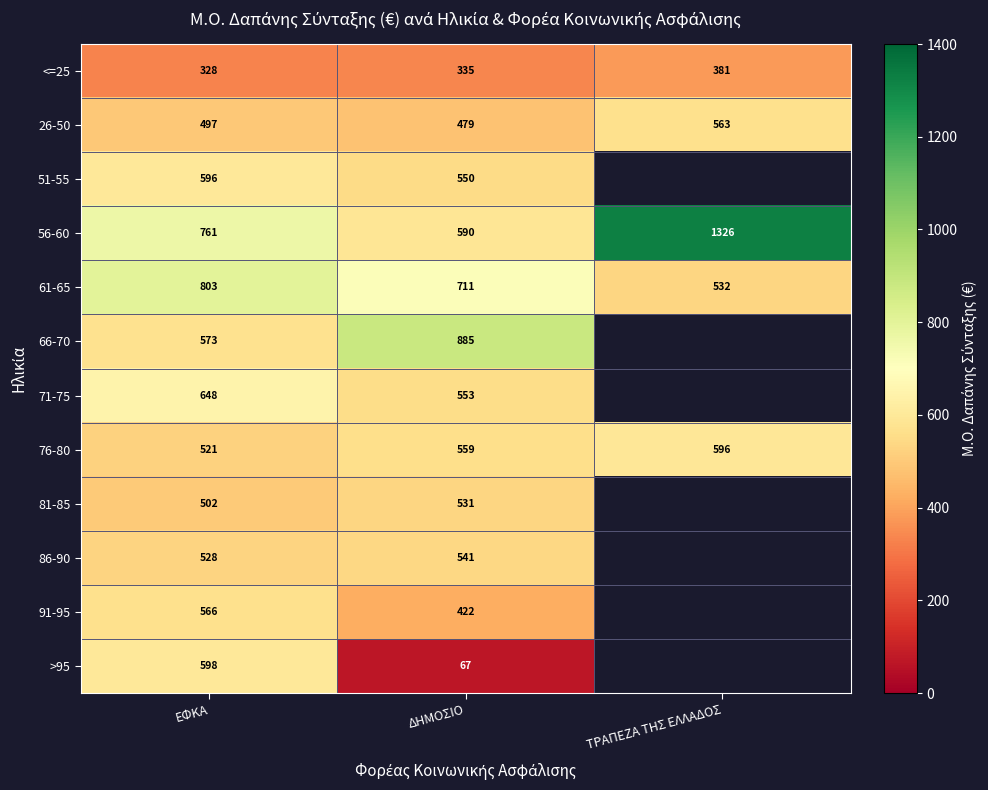

Which category has the highest value in the 76-80 series?

ΤΡΑΠΕΖΑ ΤΗΣ ΕΛΛΑΔΟΣ